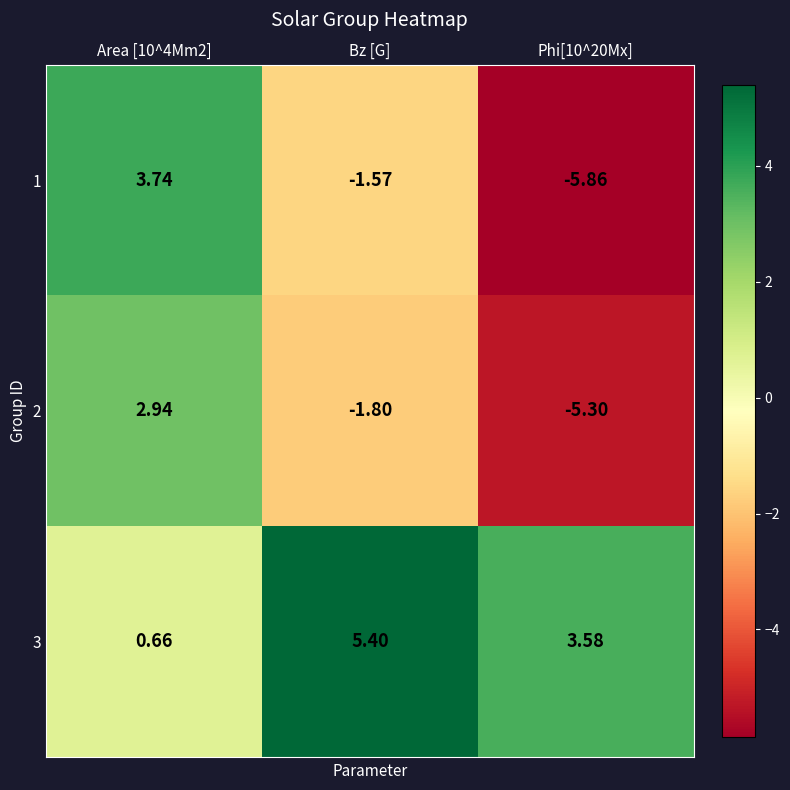

Is the value of 1 at Bz [G] greater than the value of 2 at Bz [G]?

Yes